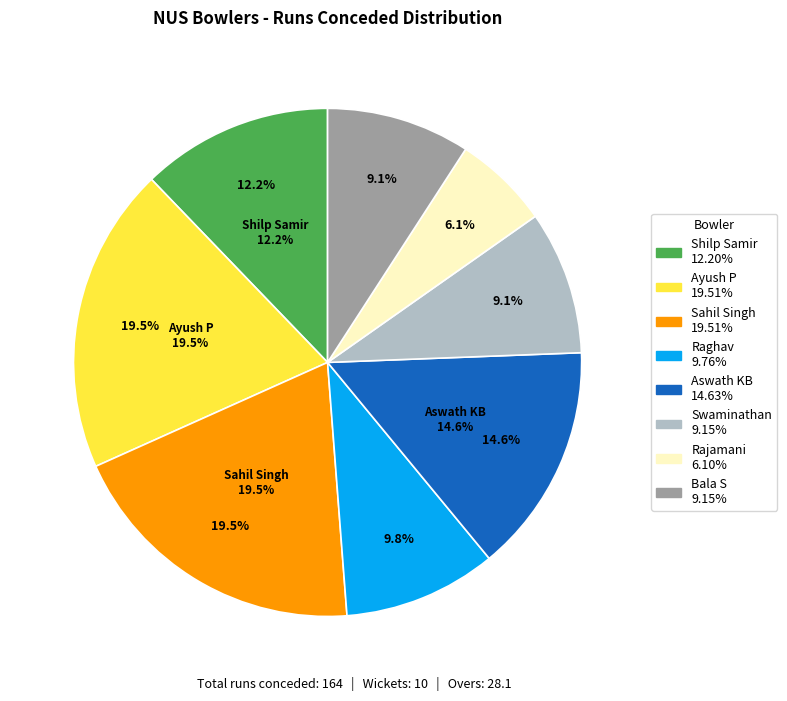

How many segments does this pie chart have?

8